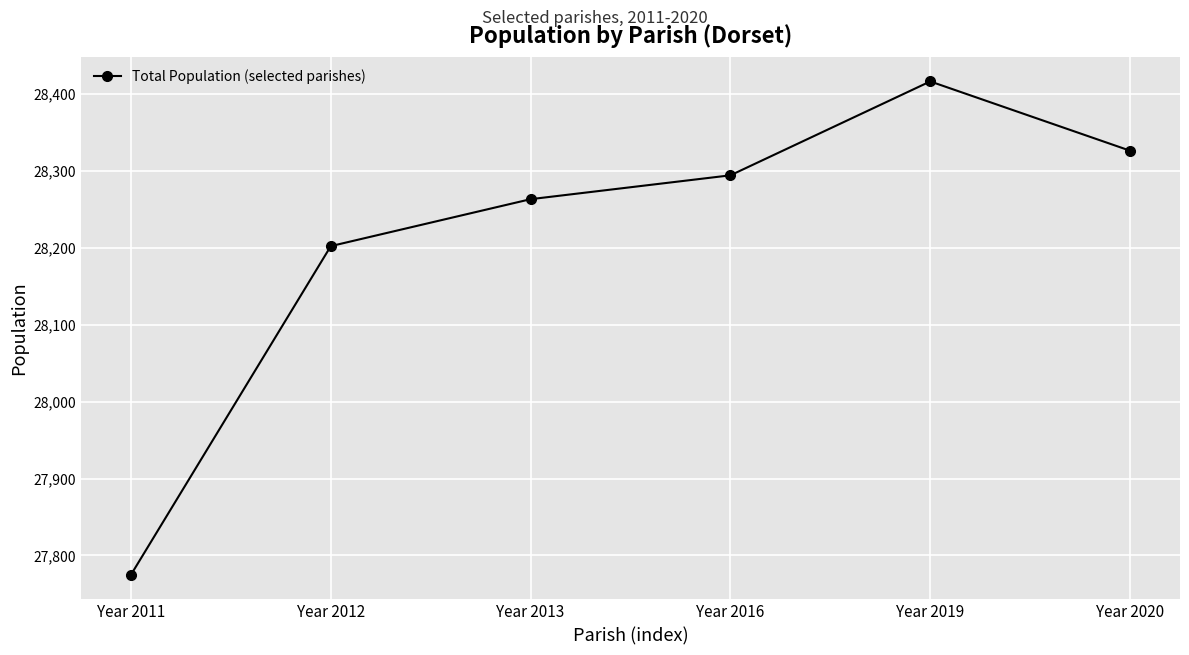

Rank the categories by value from highest to lowest.

Year 2019, Year 2020, Year 2016, Year 2013, Year 2012, Year 2011